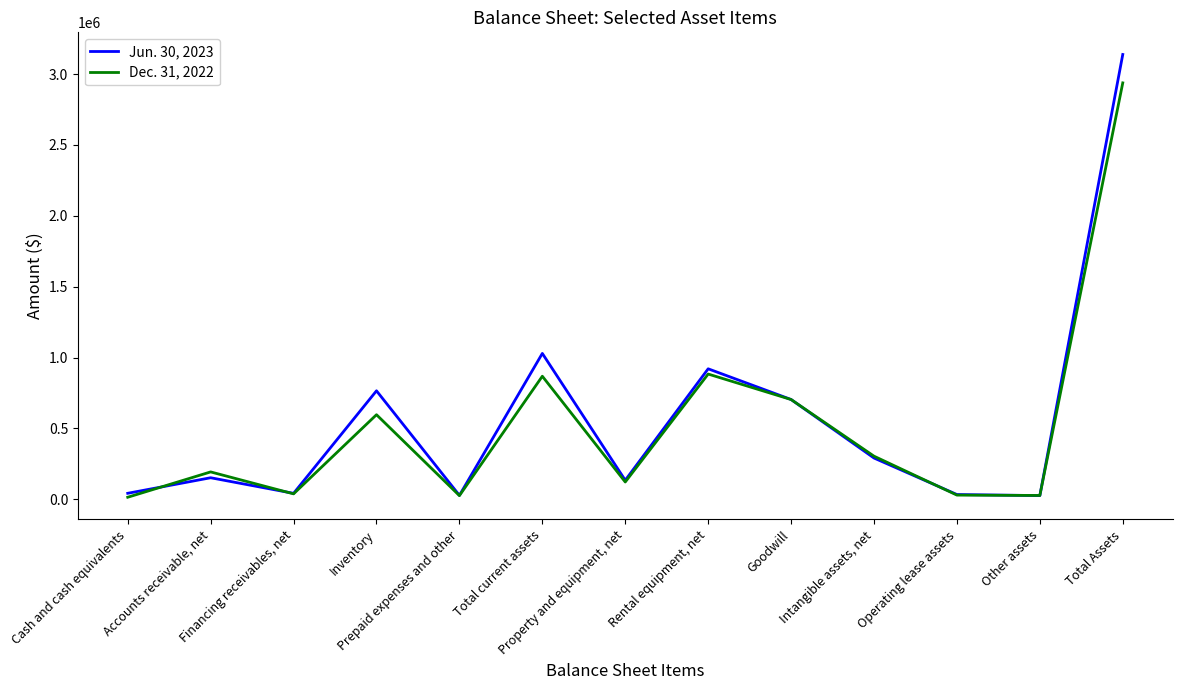

What are all the series names shown in the legend?

Jun. 30, 2023, Dec. 31, 2022